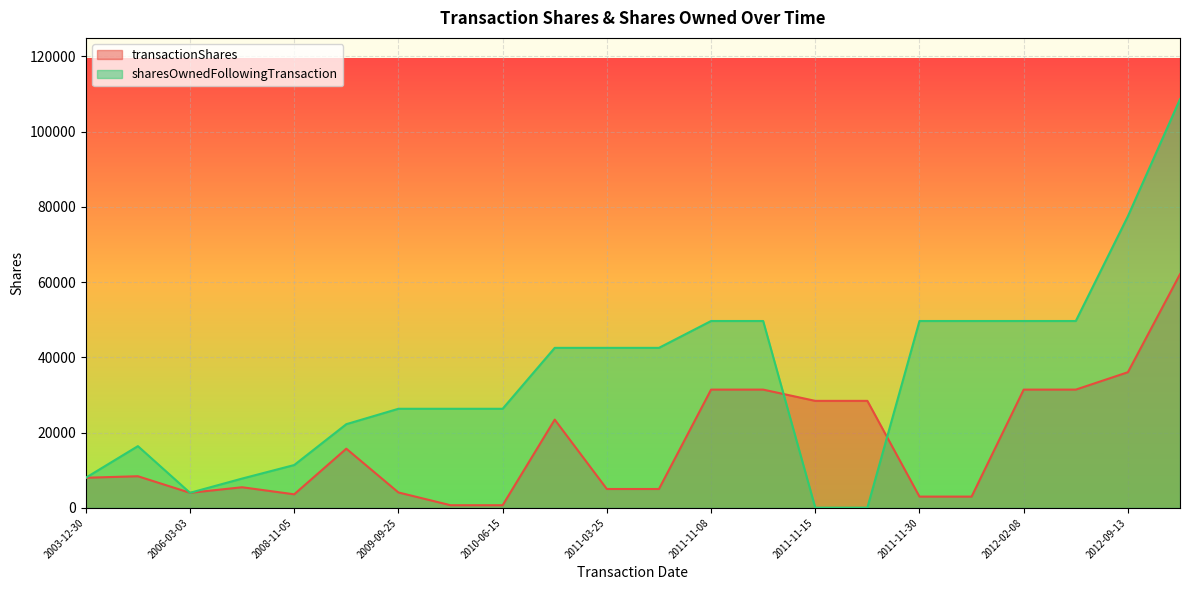

Which series has the widest spread of values?

sharesOwnedFollowingTransaction